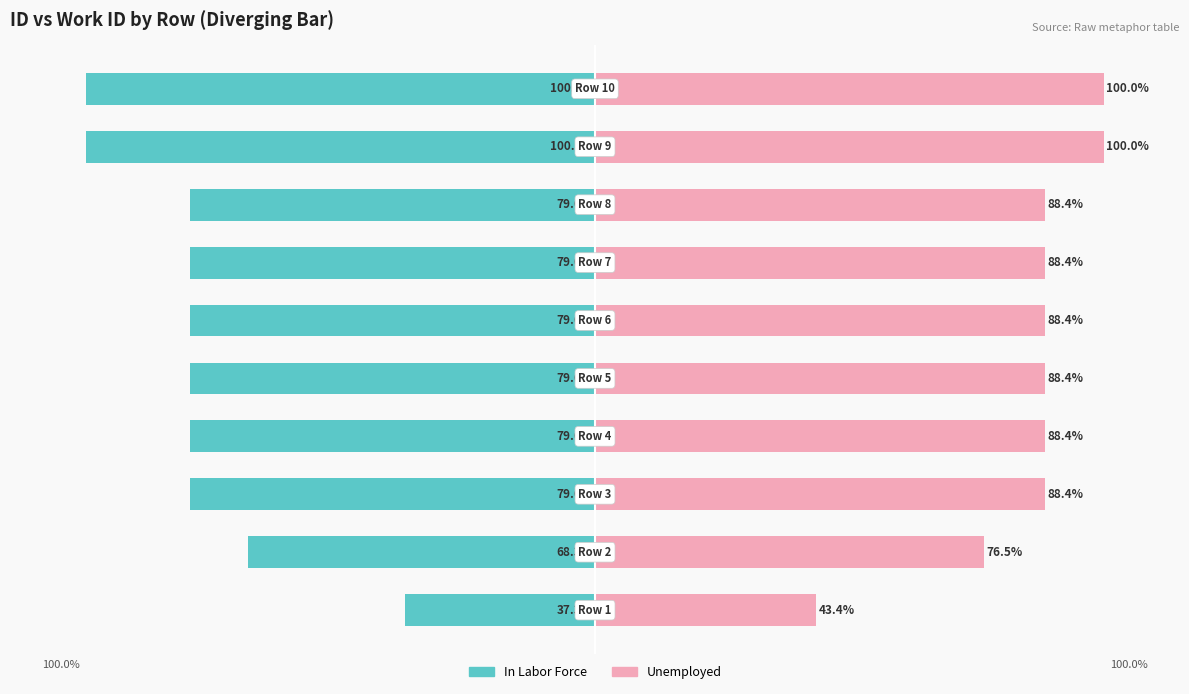

Does the chart contain stacked bars?

No